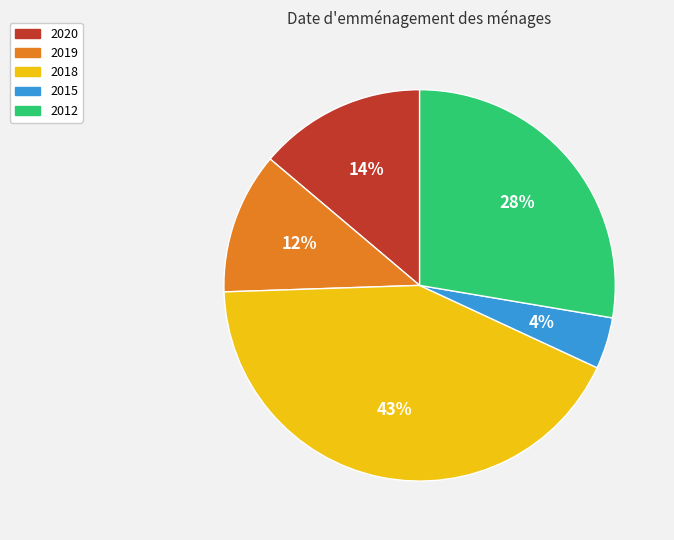

What percentage is the 2015 slice, to the nearest percent?

4%